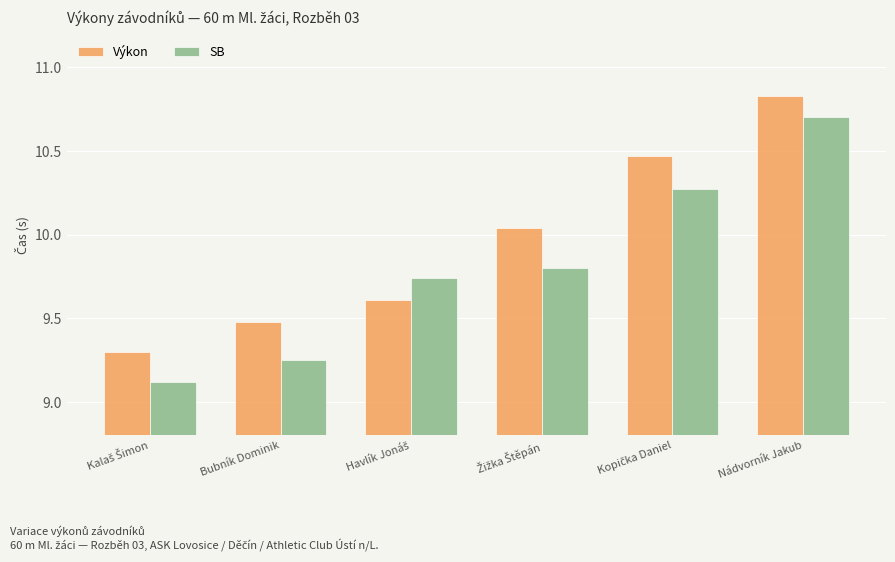

How many bars are there in each group?

2